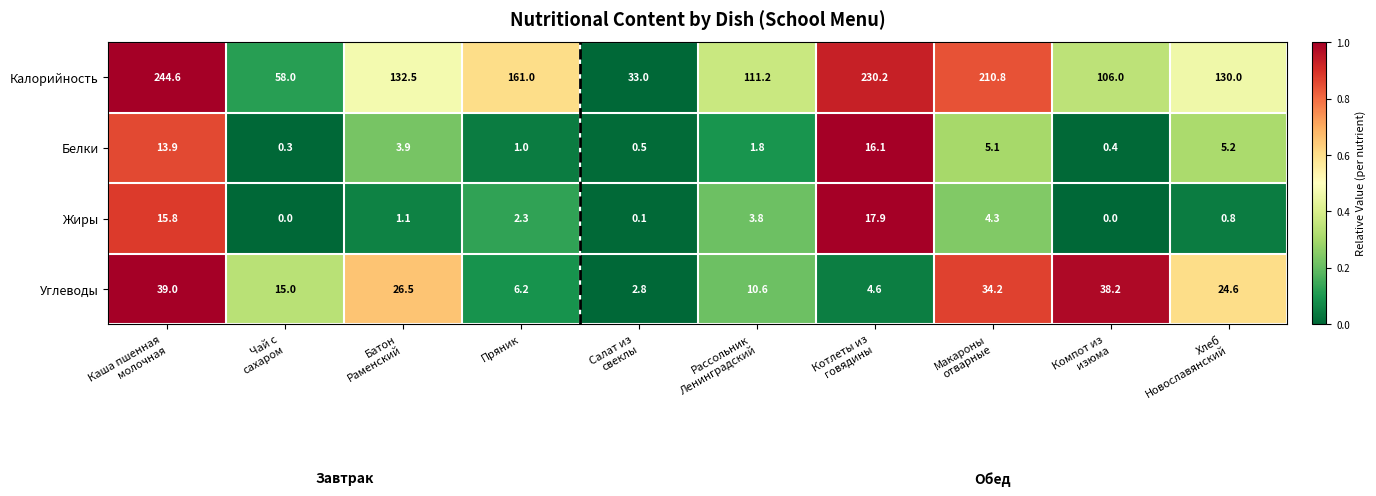

How many data points does each series have?

10